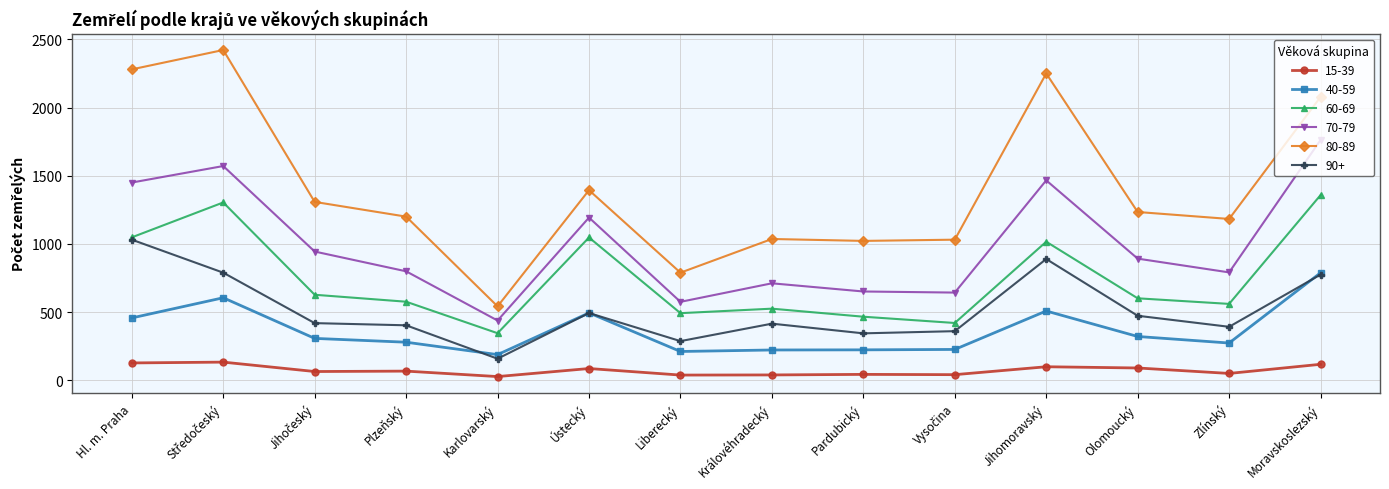

Is this an area chart (filled region under the line)?

No